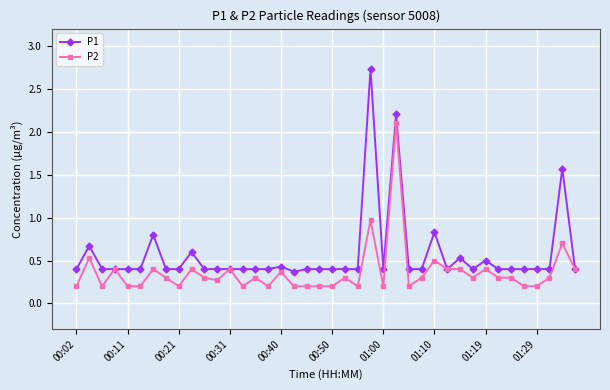

What is the value of the P2 point at the 15th from the left?

0.3